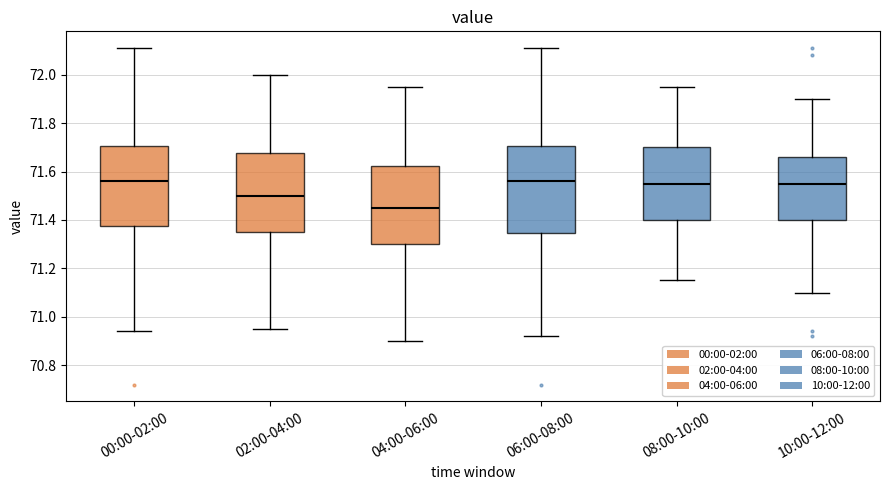

Where does the median line of the box for 04:00-06:00 sit on the y-axis? The values are not printed on the chart, so give them approximately, as read against the axis.

71.46